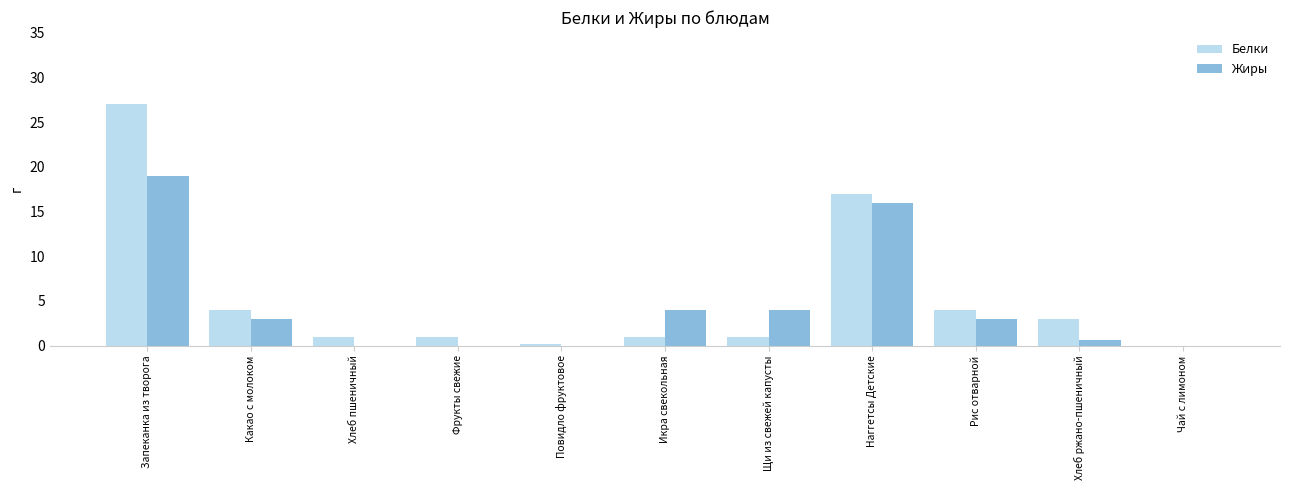

Read the Белки value at Хлеб пшеничный.

1.0